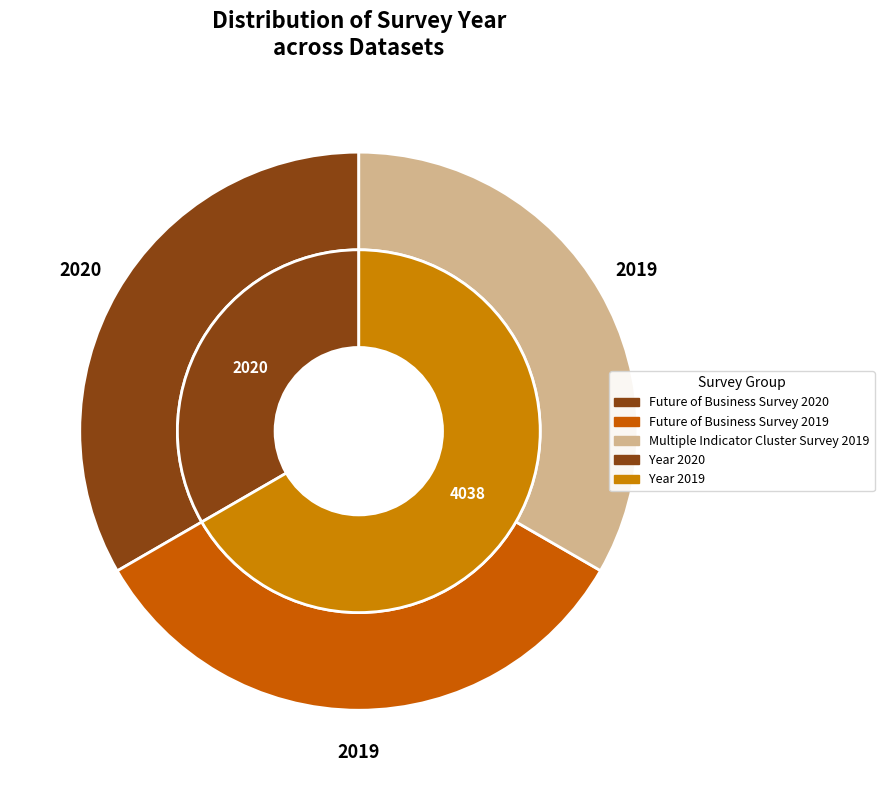

Which slice is the smallest?

Future of Business Survey 2019